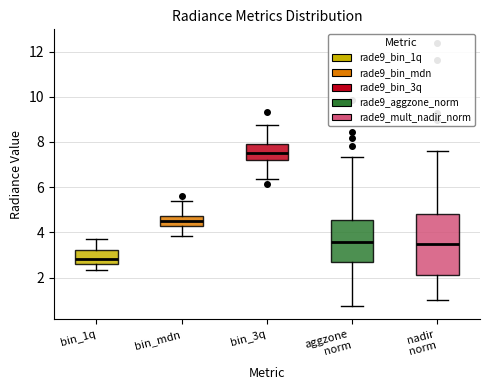

Which box has the lowest median line?

bin_1q